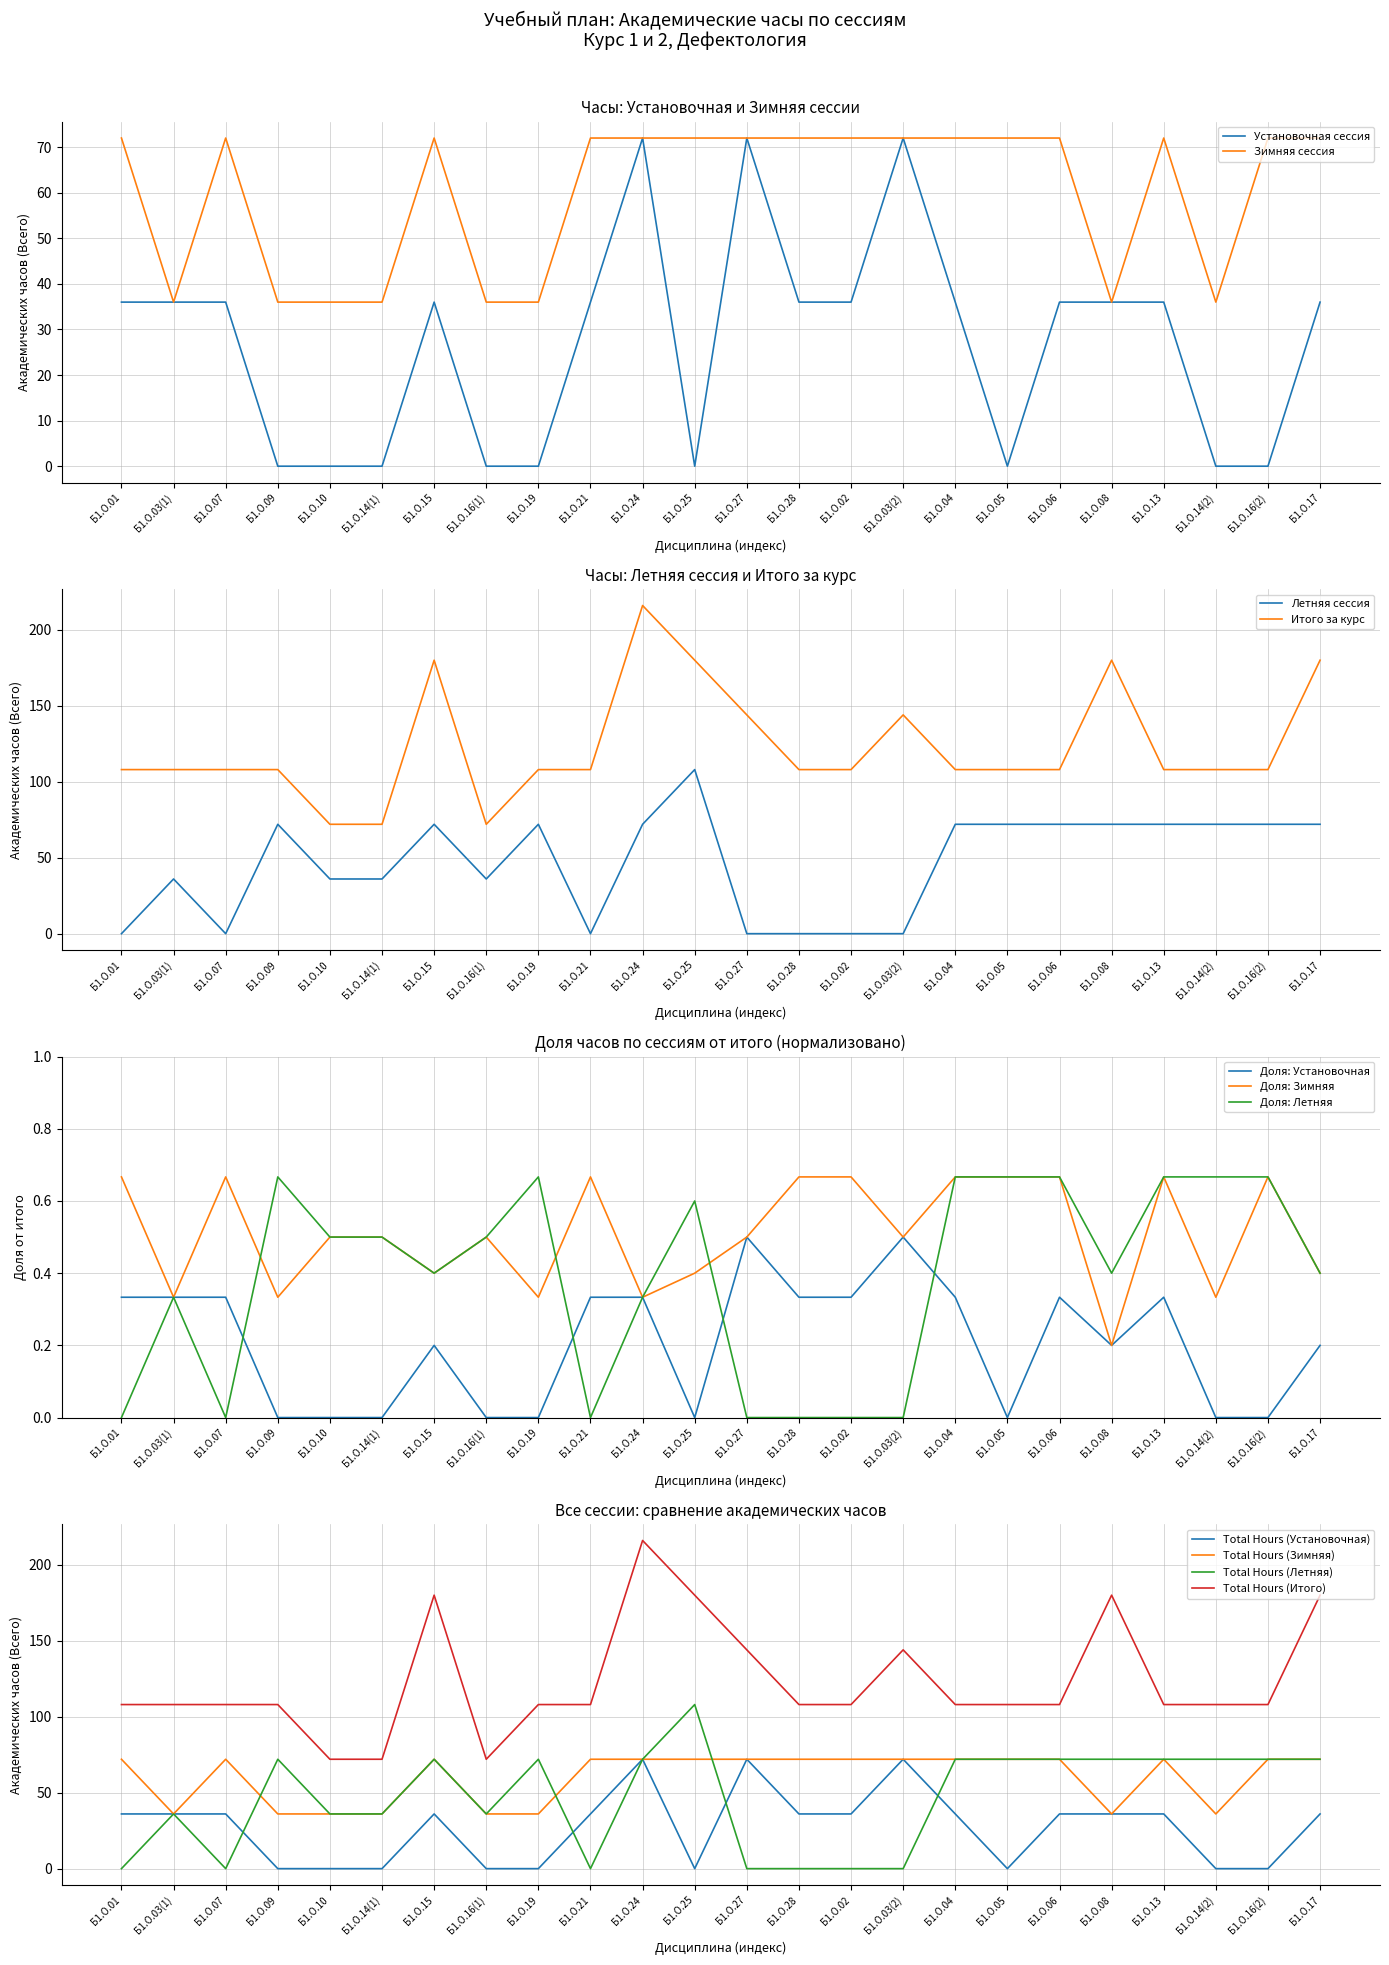

How many distinct data groups are displayed?

4